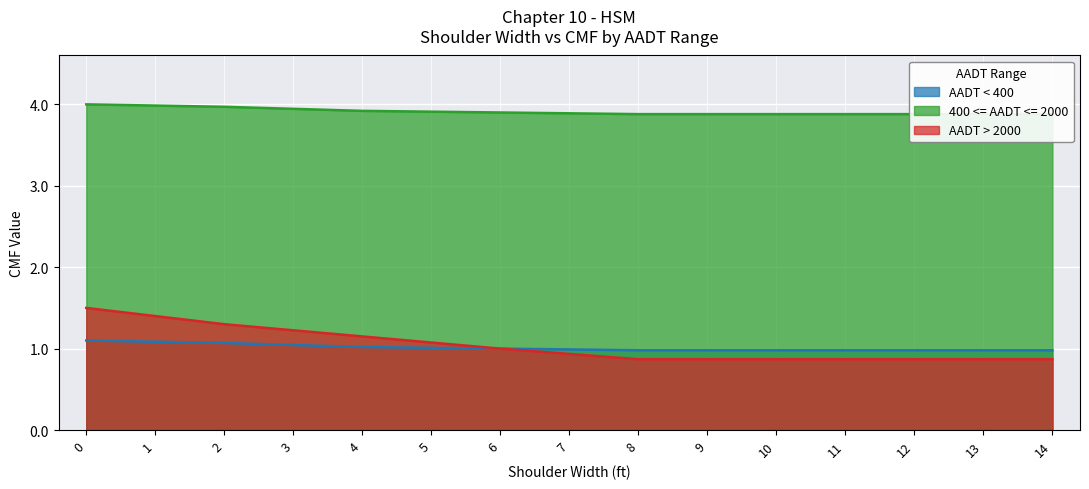

True or false: 400 <= AADT <= 2000 has more than 1 interior local peaks.

False